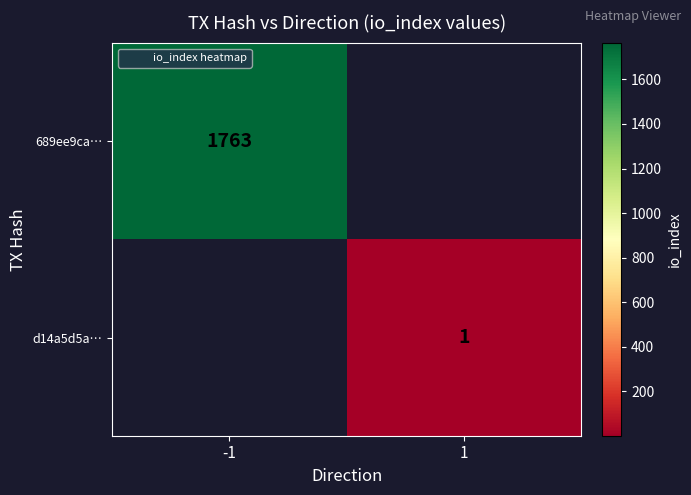

List the series in order of their overall mean, lowest first.

689ee9ca…, d14a5d5a…